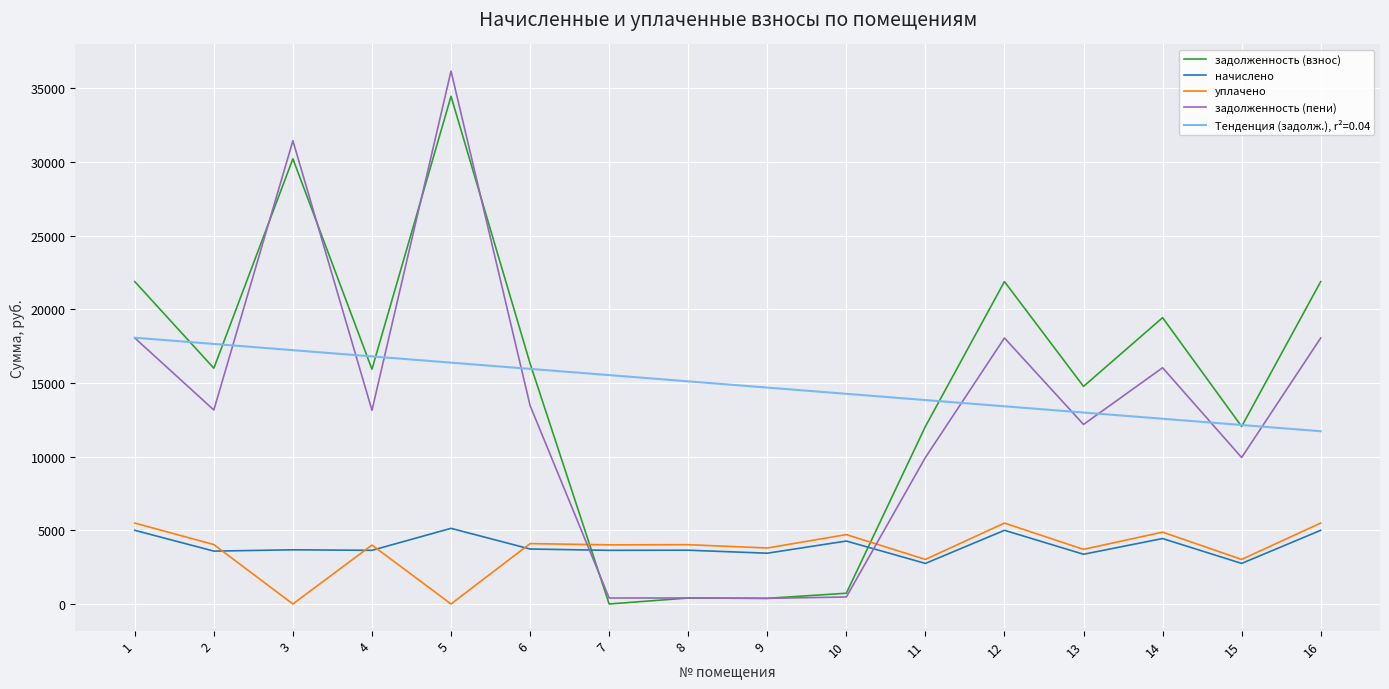

After their last crossing, which series has the higher values: уплачено or задолженность (взнос)?

задолженность (взнос)